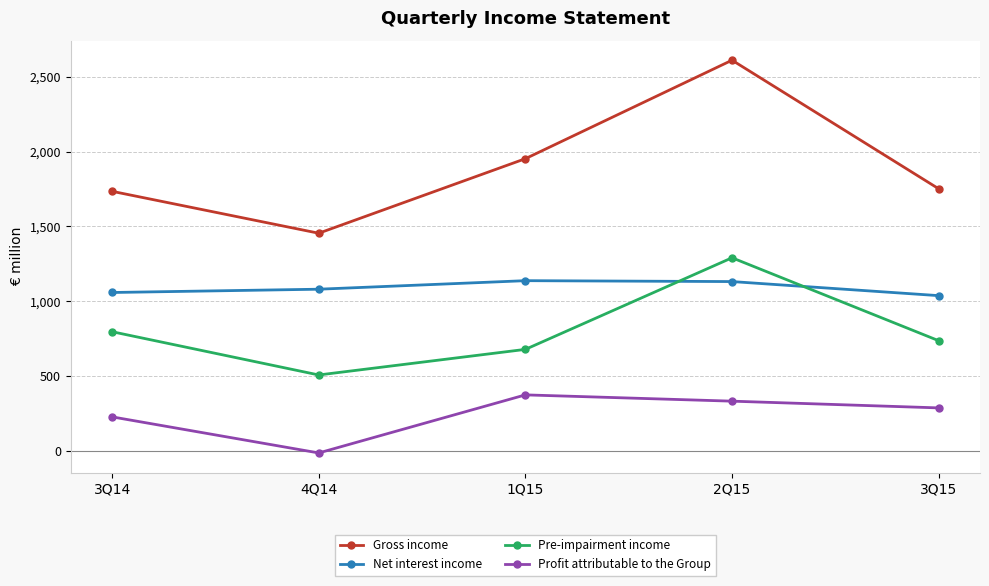

Does the chart display data point markers on the line(s)?

Yes